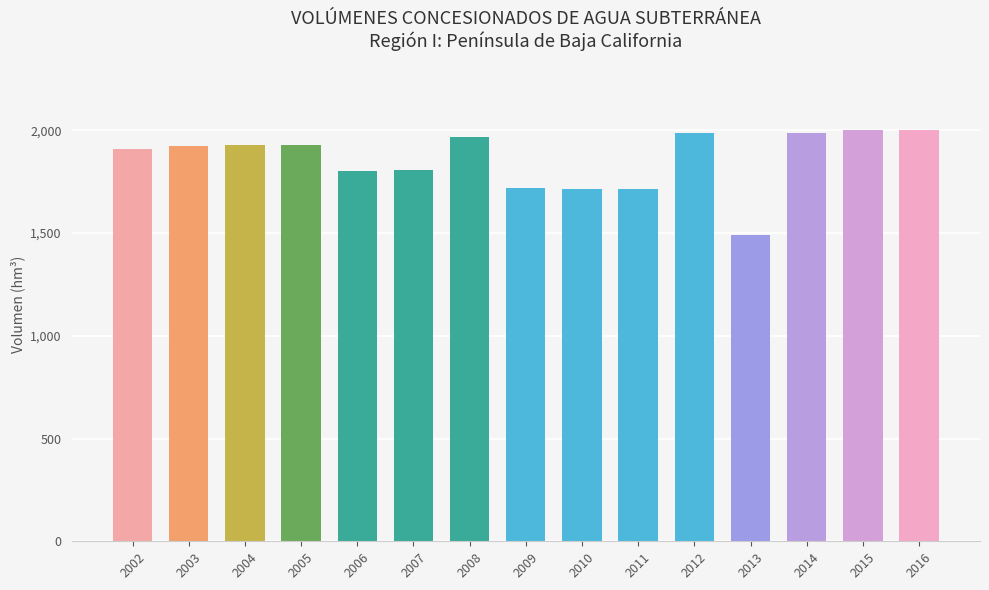

What is the change in value from 2003 to 2014?

+63